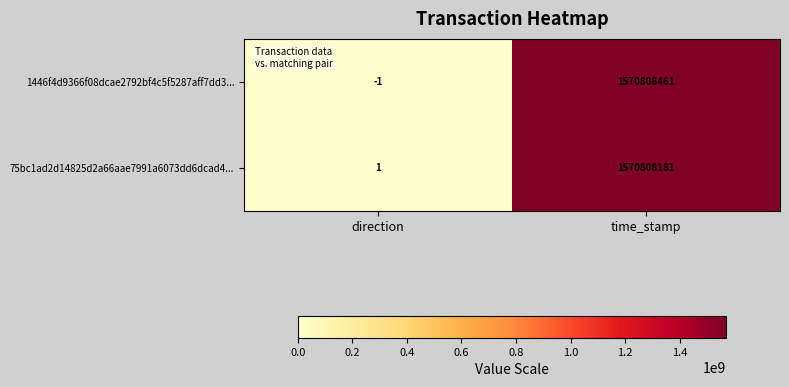

At direction, list the series in order from smallest to largest.

1446f4d9366f08dcae2792bf4c5f5287aff7dd3..., 75bc1ad2d14825d2a66aae7991a6073dd6dcad4...